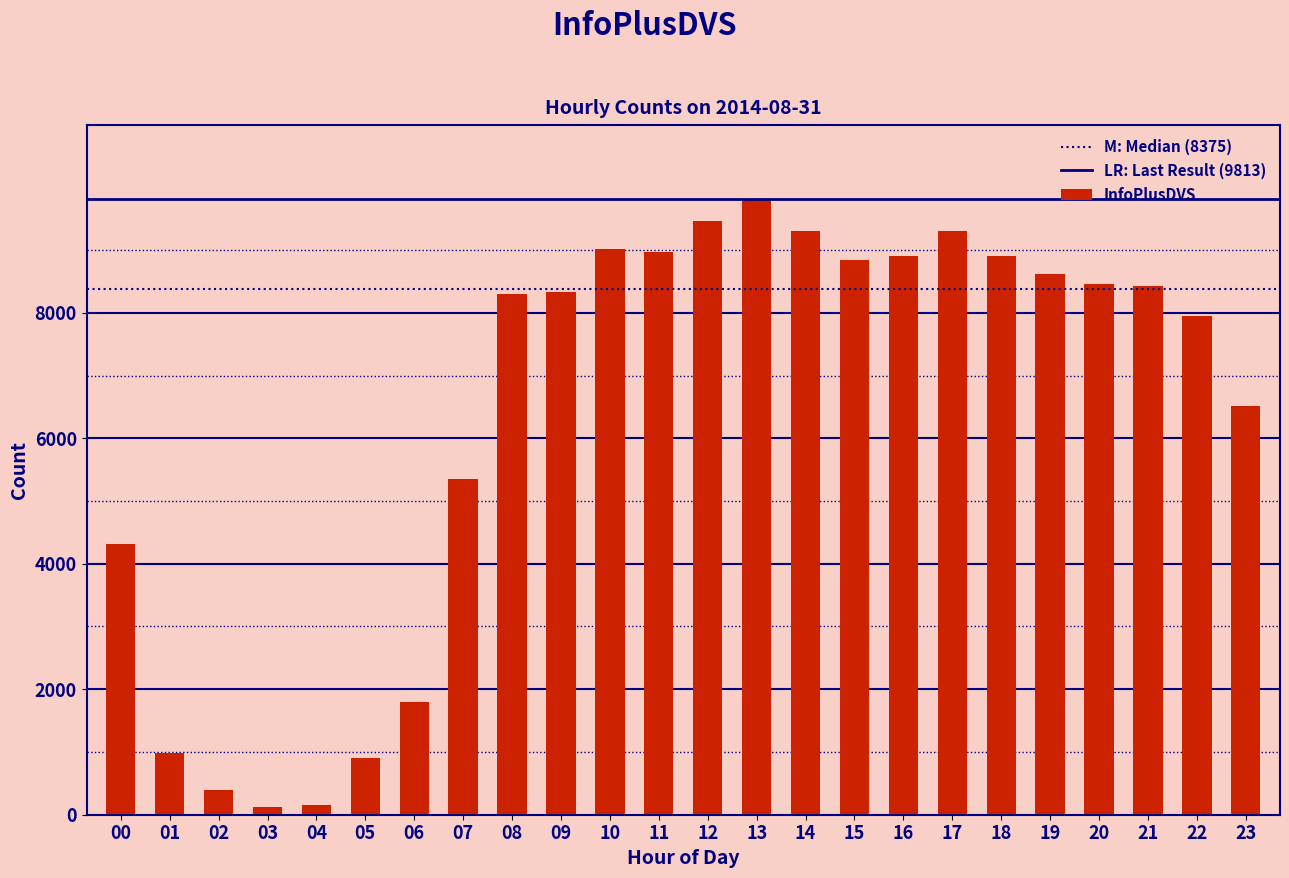

What is the change in value from 01 to 05?

-69